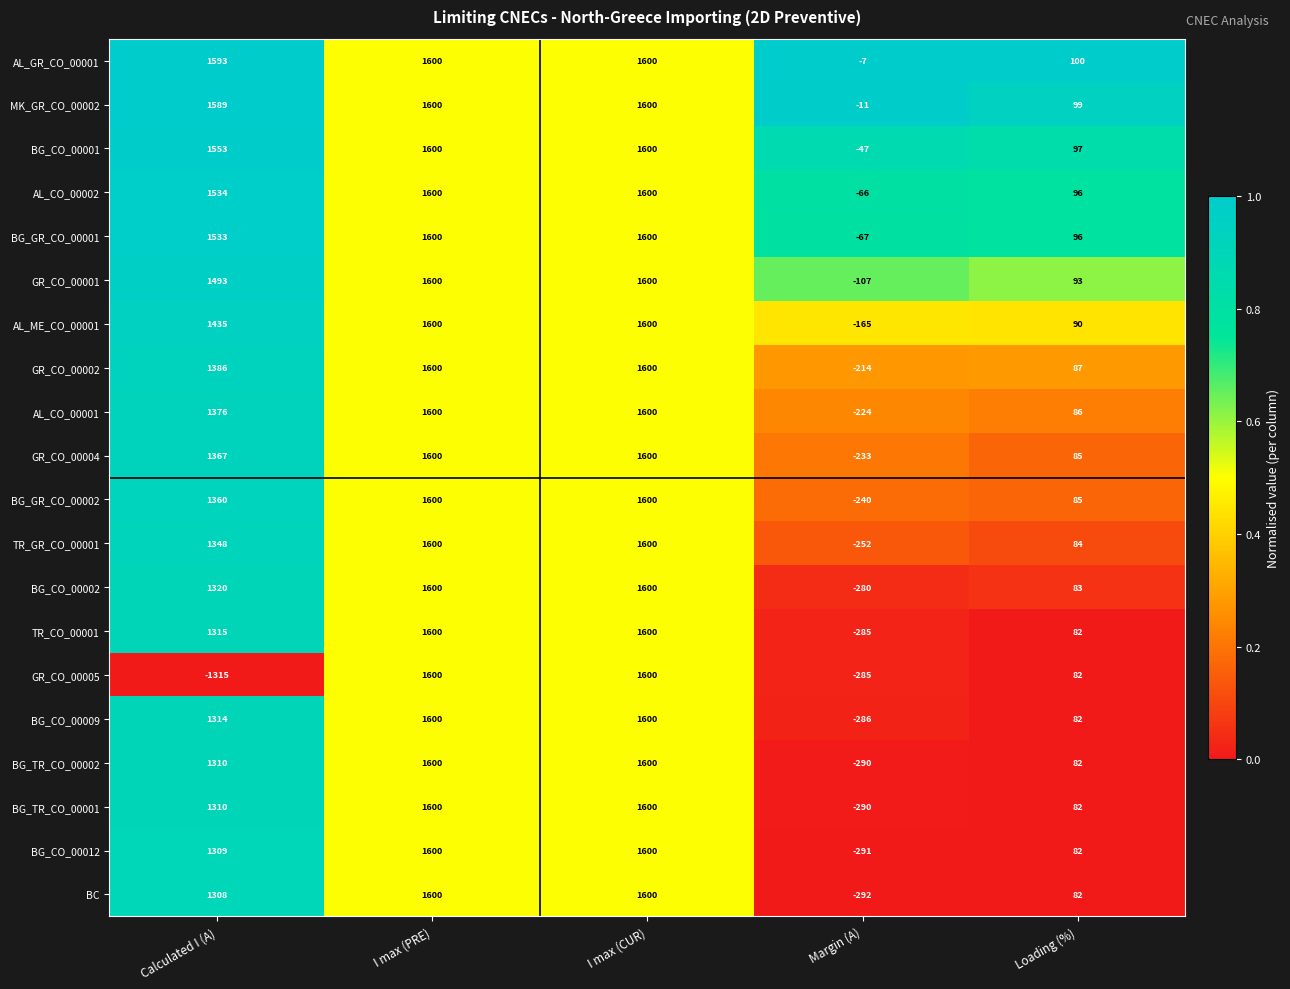

The BG_GR_CO_00002 series shows 520 at I max (PRE). True or false?

False